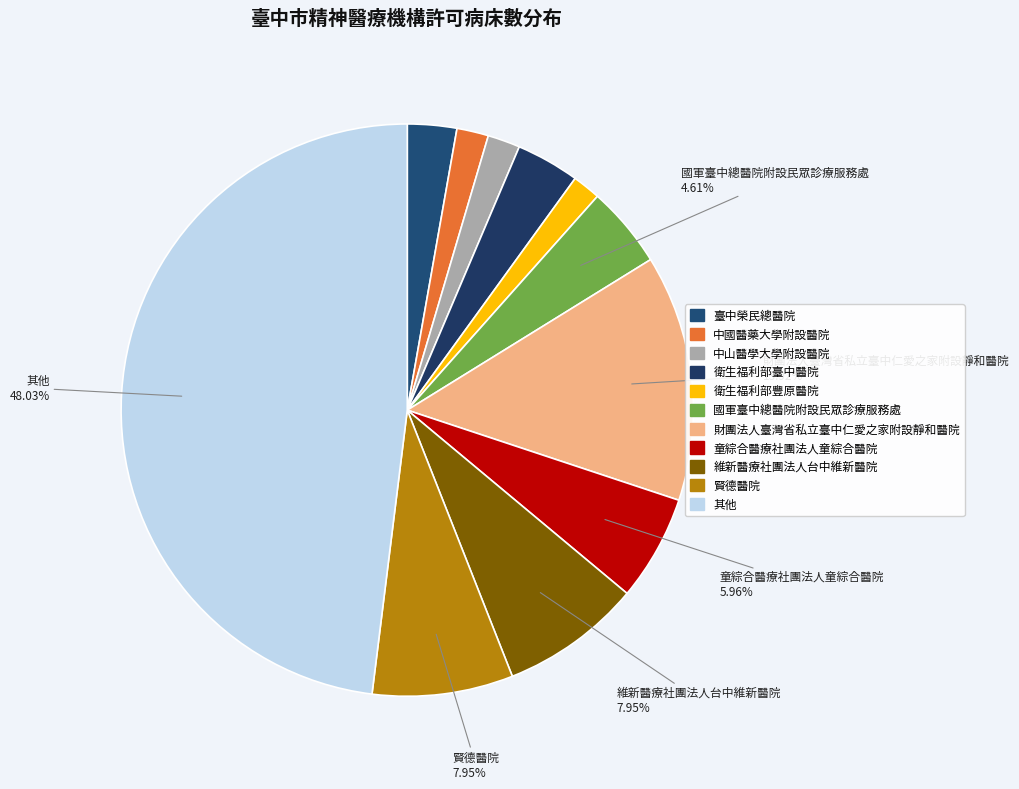

Which category has the biggest portion of the pie?

其他